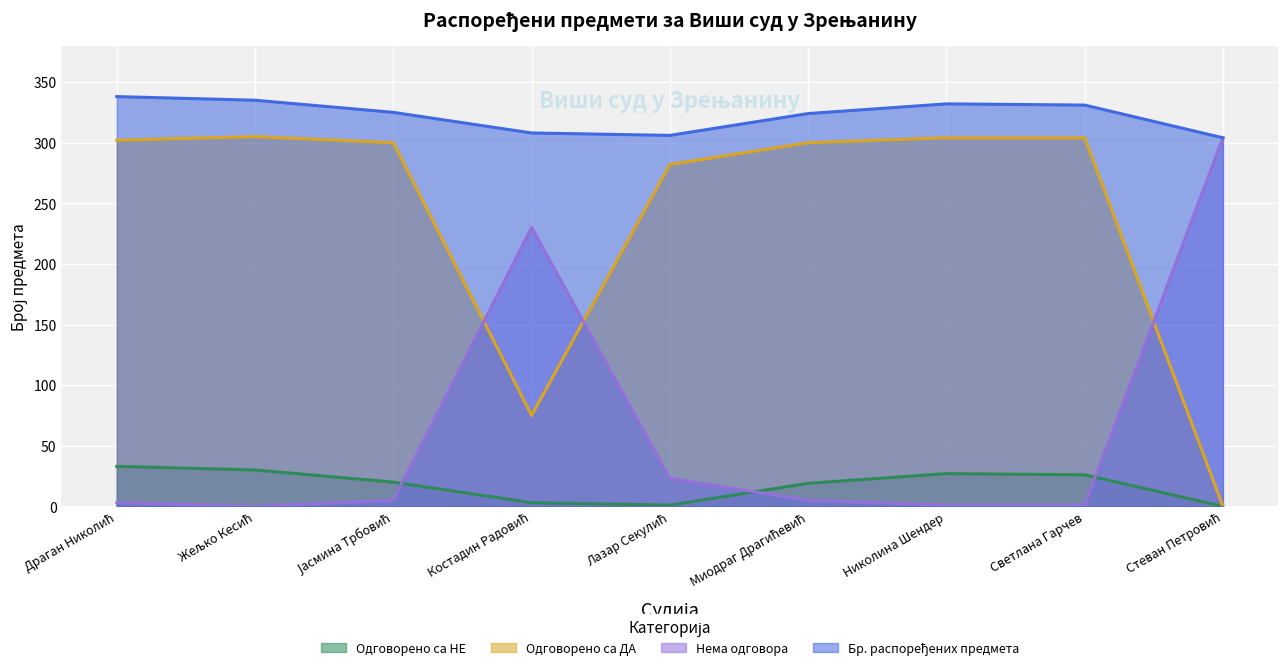

Reading left to right, transcribe all the data shown in this chart.

Одговорено са НЕ: Драган Николић=33	Жељко Кесић=30	Јасмина Трбовић=20	Костадин Радовић=3	Лазар Секулић=1	Миодраг Драгићевић=19	Николина Шендер=27	Светлана Гарчев=26	Стеван Петровић=0
Одговорено са ДА: Драган Николић=302	Жељко Кесић=305	Јасмина Трбовић=300	Костадин Радовић=75	Лазар Секулић=282	Миодраг Драгићевић=300	Николина Шендер=304	Светлана Гарчев=304	Стеван Петровић=0
Нема одговора: Драган Николић=3	Жељко Кесић=0	Јасмина Трбовић=5	Костадин Радовић=230	Лазар Секулић=23	Миодраг Драгићевић=5	Николина Шендер=1	Светлана Гарчев=1	Стеван Петровић=304
Бр. распоређених предмета: Драган Николић=338	Жељко Кесић=335	Јасмина Трбовић=325	Костадин Радовић=308	Лазар Секулић=306	Миодраг Драгићевић=324	Николина Шендер=332	Светлана Гарчев=331	Стеван Петровић=304